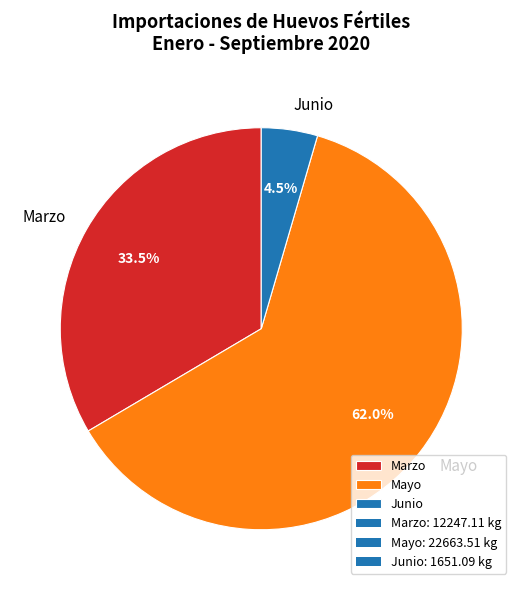

The Mayo slice represents 77% of the pie. True or false?

False